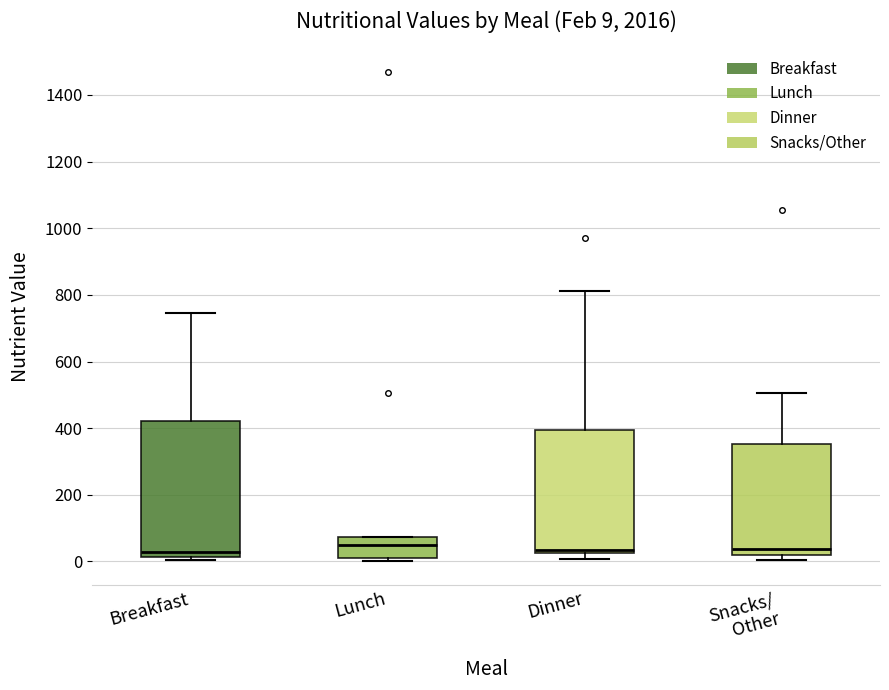

Which box is the tallest, from its lower edge to its upper edge?

Breakfast